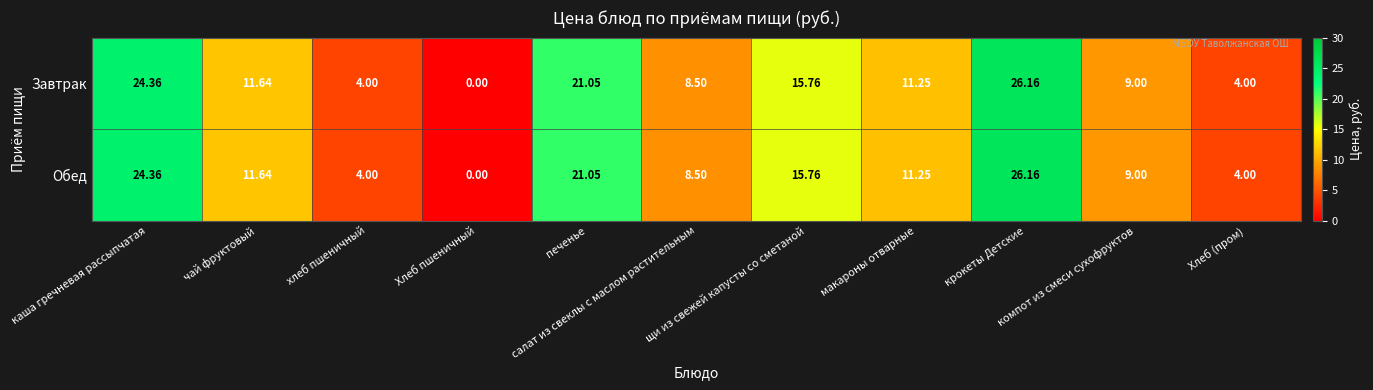

At which category is the sum across all series the highest?

крокеты Детские